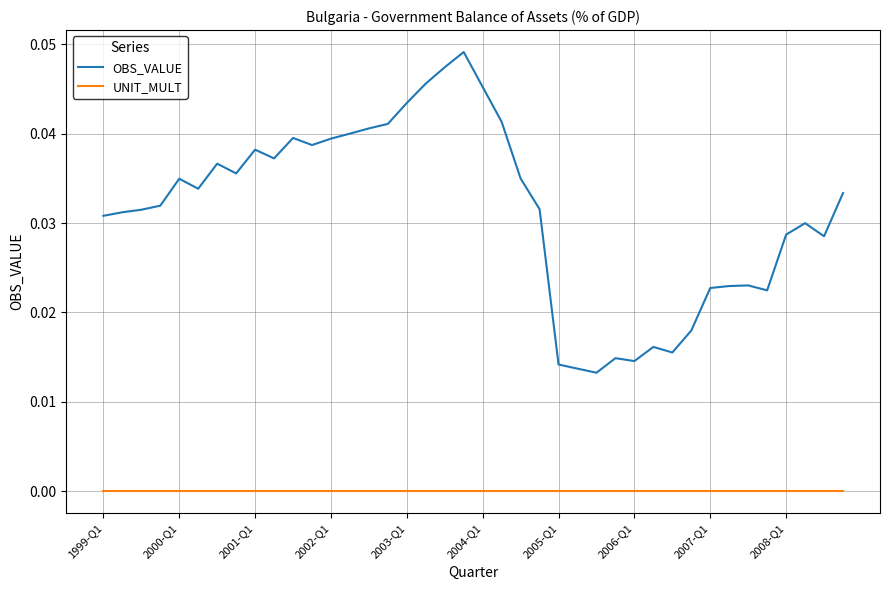

True or false: UNIT_MULT and OBS_VALUE cross at least once.

False